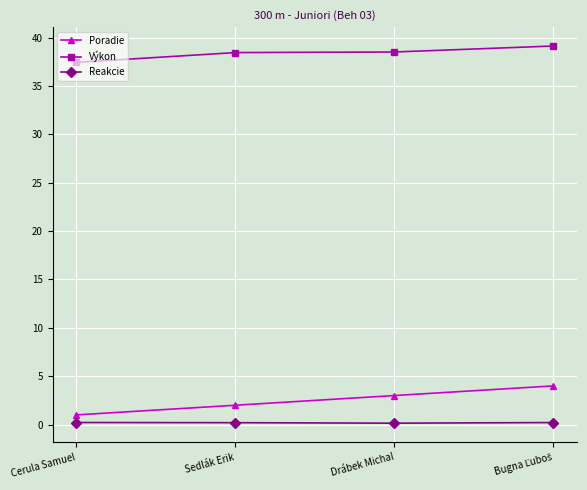

What is the label of the 4th point from the right?

Cerula Samuel